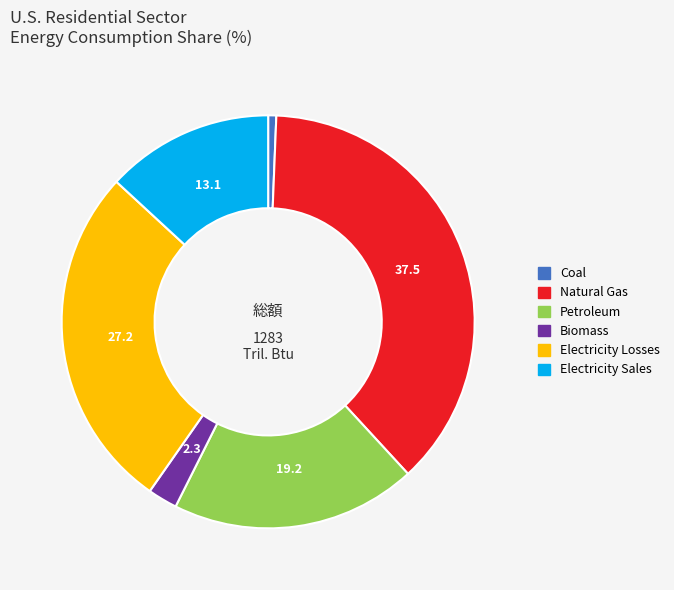

Is there a majority slice in this chart?

No